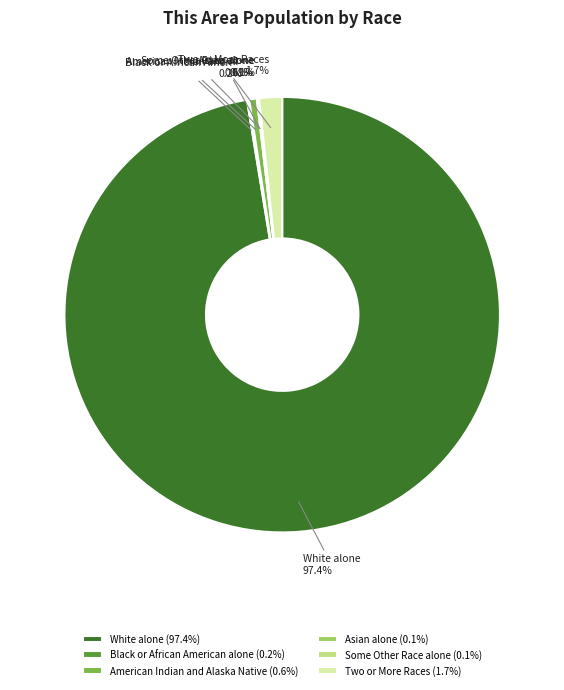

Which slice is the largest?

White alone (97.4%)